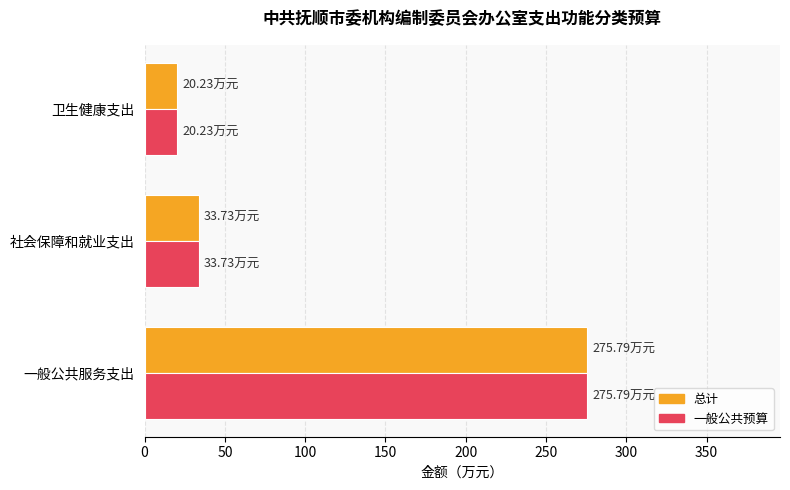

At which category is the sum across all series the highest?

一般公共服务支出